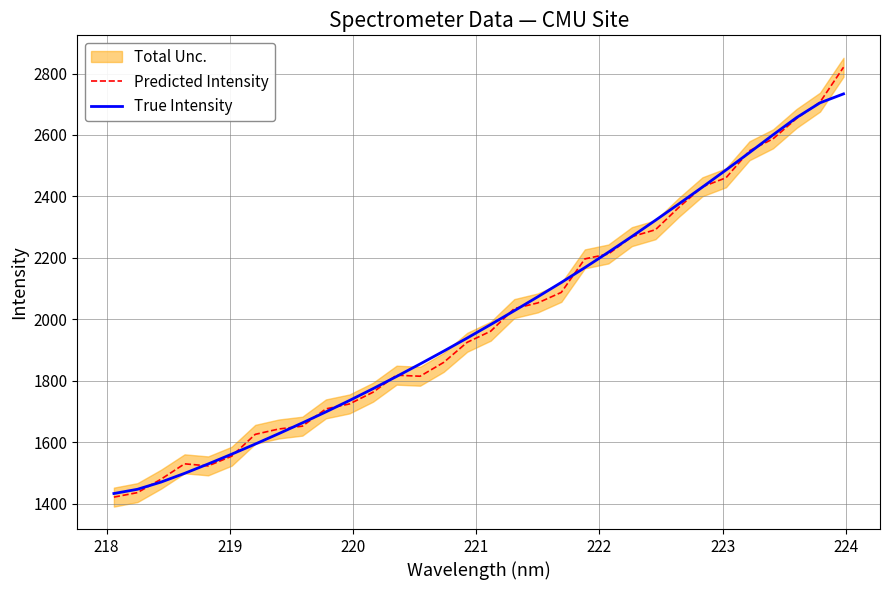

How many lines are shown in the chart?

2